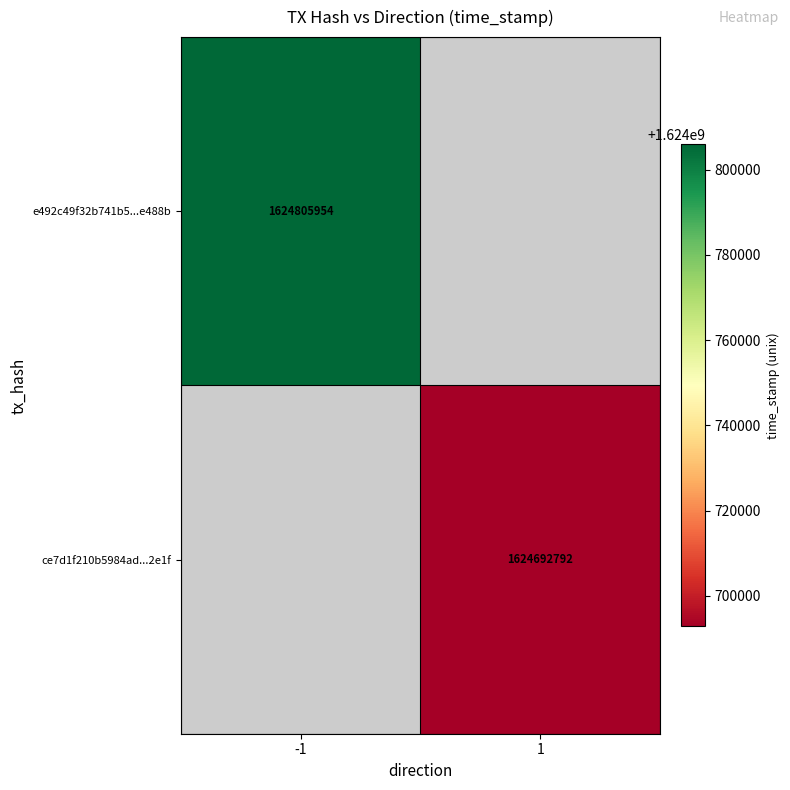

True or false: e492c49f32b741b5...e488b has a value of 2279478581 at -1.

False